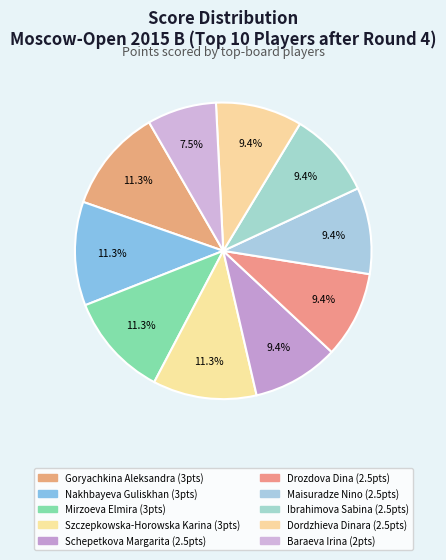

Count the number of slices in the pie.

10